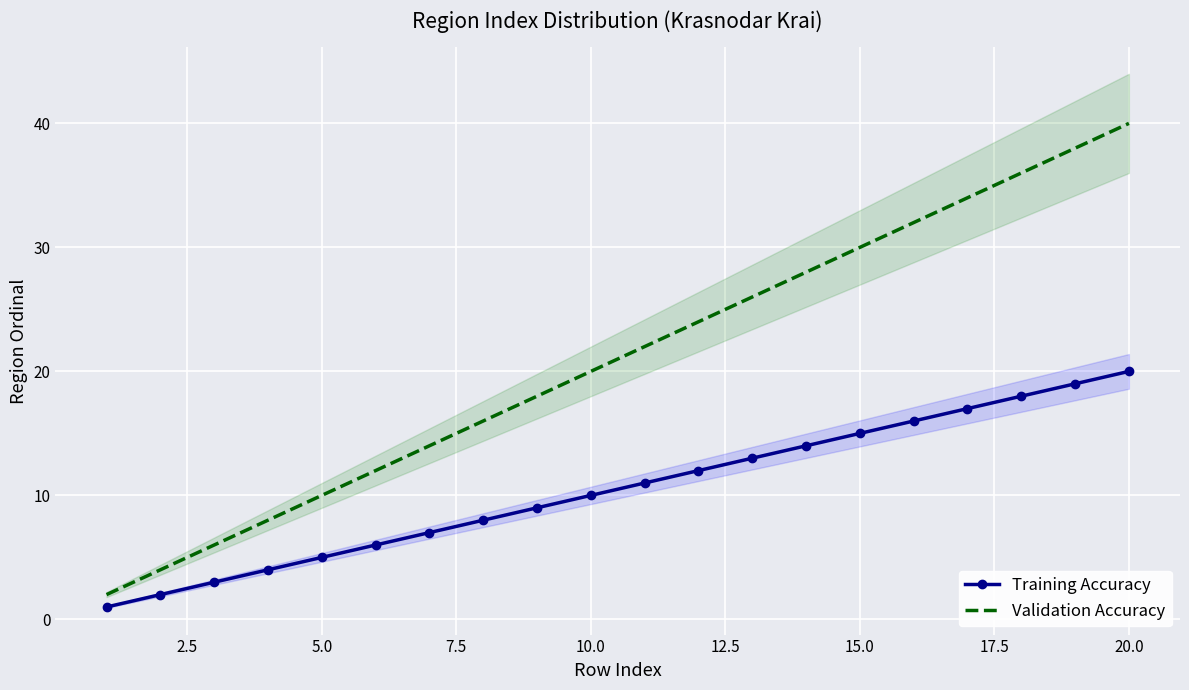

Is it true that Training Accuracy equals 15 at 15.0?

True